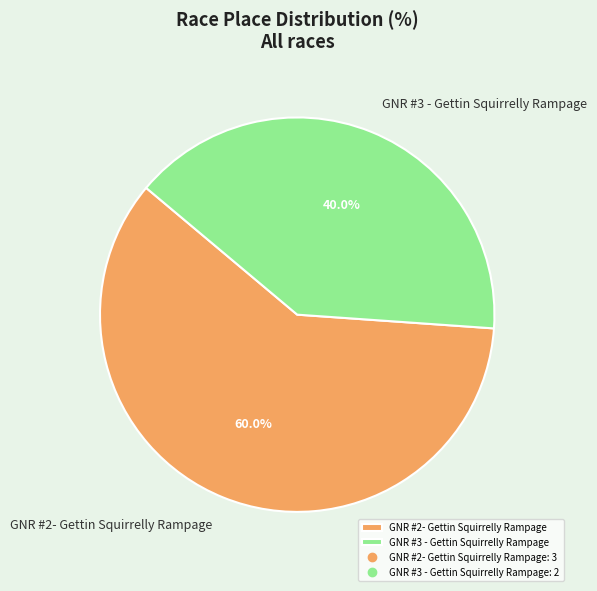

What is the ratio of the value at GNR #3 - Gettin Squirrelly Rampage to the value at GNR #2- Gettin Squirrelly Rampage?

0.7